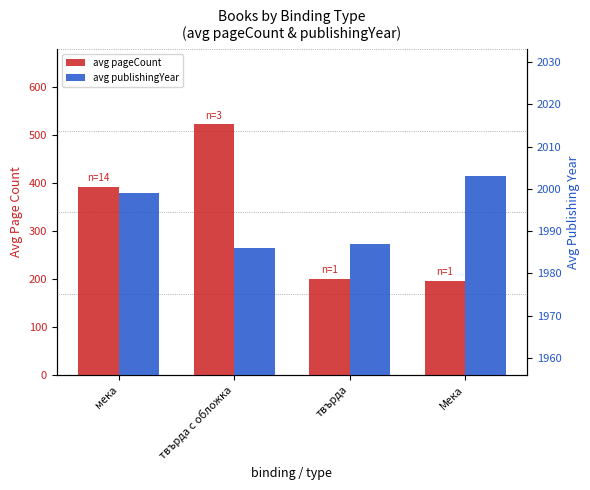

True or false: avg publishingYear has a value of 1986 at твърда с обложка.

True